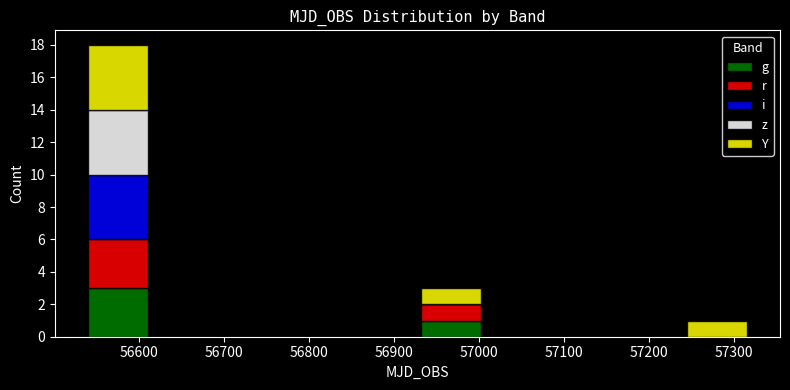

Reading left to right, list every stacked bar in this chart as the range it spans on the x-axis followed by its total height. Neither the bar edges nor the heights are printed on the chart, so give them approximately, as read against the axes.

56540 to 56610: 18
56610 to 56690: 0
56690 to 56770: 0
56770 to 56850: 0
56850 to 56930: 0
56930 to 57010: 3
57010 to 57080: 0
57080 to 57160: 0
57160 to 57240: 0
57240 to 57320: 1